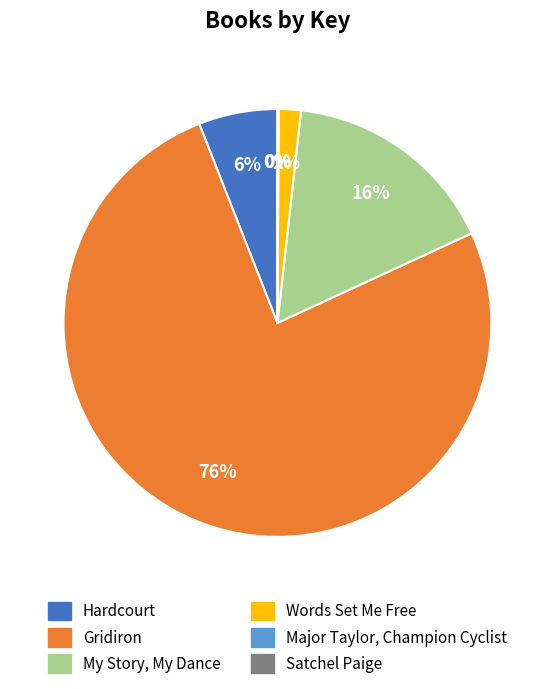

The Gridiron slice represents 76% of the pie. True or false?

True